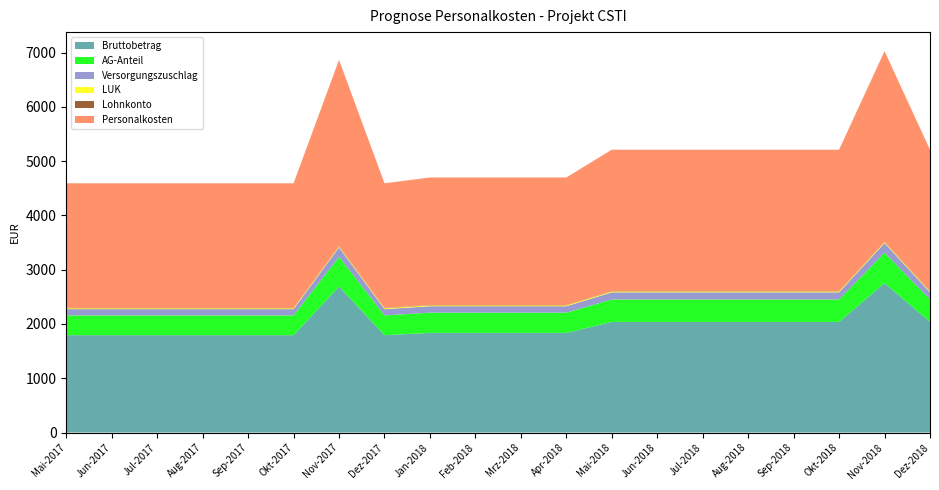

Reading right to left, what are all the values shown in this chart?

Bruttobetrag: 2037.9	2754.0	2037.9	2037.9	2037.9	2037.9	2037.9	2037.9	1836.0	1836.0	1836.0	1836.0	1793.8	2690.8	1793.8	1793.8	1793.8	1793.8	1793.8	1793.8
AG-Anteil: 413.7	559.1	413.7	413.7	413.7	413.7	413.7	413.7	372.7	372.7	372.7	372.7	364.1	546.2	364.1	364.1	364.1	364.1	364.1	364.1
Versorgungszuschlag: 131.4	177.6	131.4	131.4	131.4	131.4	131.4	131.4	118.4	118.4	118.4	118.4	115.7	173.6	115.7	115.7	115.7	115.7	115.7	115.7
LUK: 16.4	16.4	16.4	16.4	16.4	16.4	16.4	16.4	16.4	16.4	16.4	16.4	16.4	16.4	16.4	16.4	16.4	16.4	16.4	16.4
Lohnkonto: 6.0	6.0	6.0	6.0	6.0	6.0	6.0	6.0	6.0	6.0	6.0	6.0	6.0	6.0	6.0	6.0	6.0	6.0	6.0	6.0
Personalkosten: 2605.4	3513.1	2605.4	2605.4	2605.4	2605.4	2605.4	2605.4	2349.5	2349.5	2349.5	2349.5	2296.1	3432.9	2296.1	2296.1	2296.1	2296.1	2296.1	2296.1